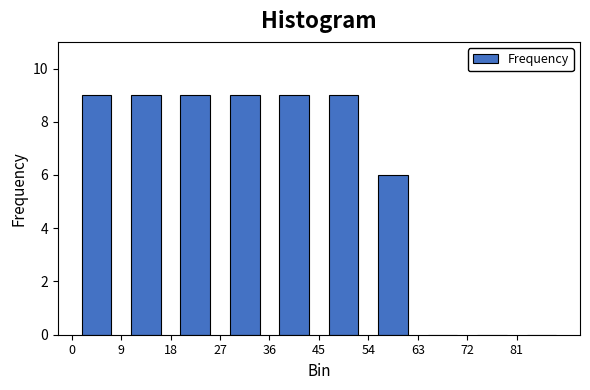

Reading left to right, transcribe this chart: for each bar, give the range it covers on the x-axis and its height. The values are not printed on the chart, so give them approximately, as read against the axis.

0 to 9: 9
9 to 18: 9
18 to 27: 9
27 to 36: 9
36 to 45: 9
45 to 54: 9
54 to 63: 6
63 to 72: 0
72 to 81: 0
81 to 90: 0